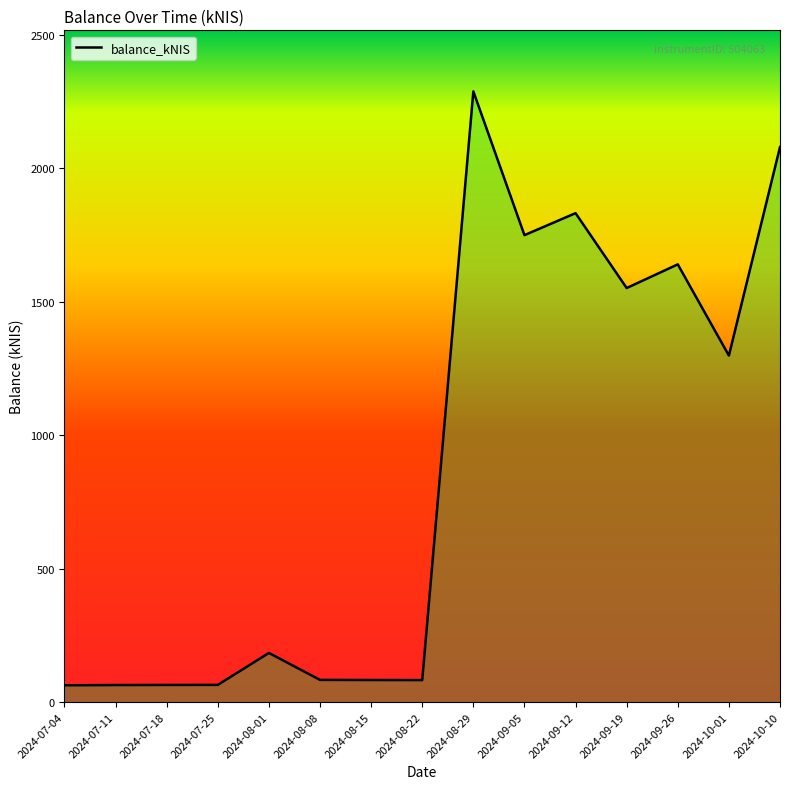

What is the difference between the values at 2024-09-12 and 2024-07-25?

1768.2